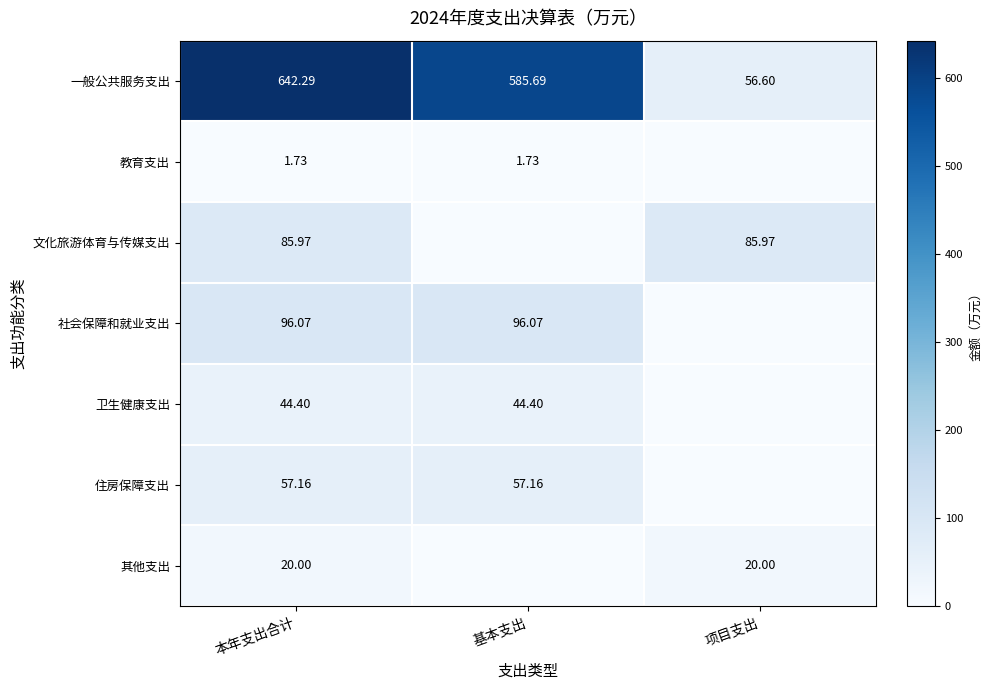

At 本年支出合计, list the series in order from largest to smallest.

一般公共服务支出, 社会保障和就业支出, 文化旅游体育与传媒支出, 住房保障支出, 卫生健康支出, 其他支出, 教育支出